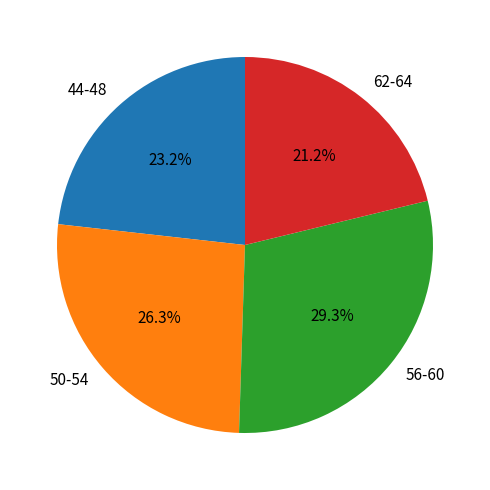

How many slices are in this pie chart?

4